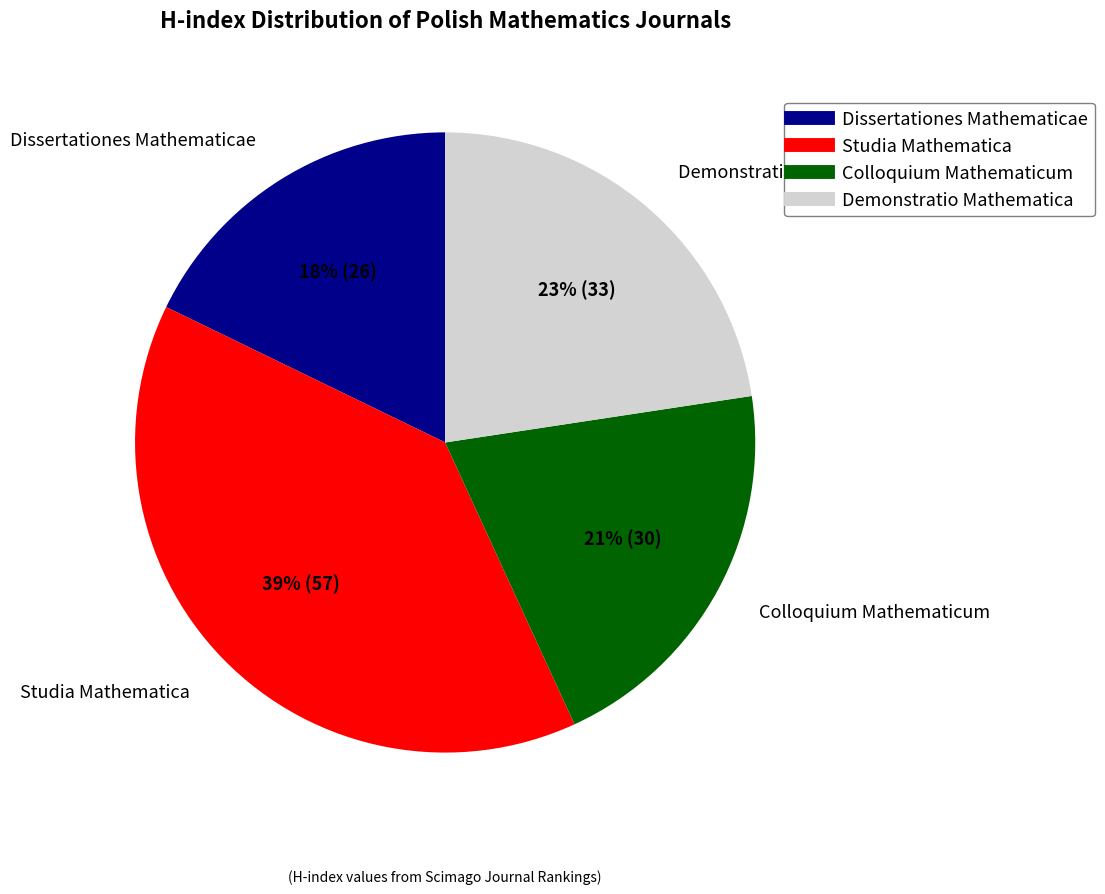

Is it true that Dissertationes Mathematicae is 4% of the pie?

False